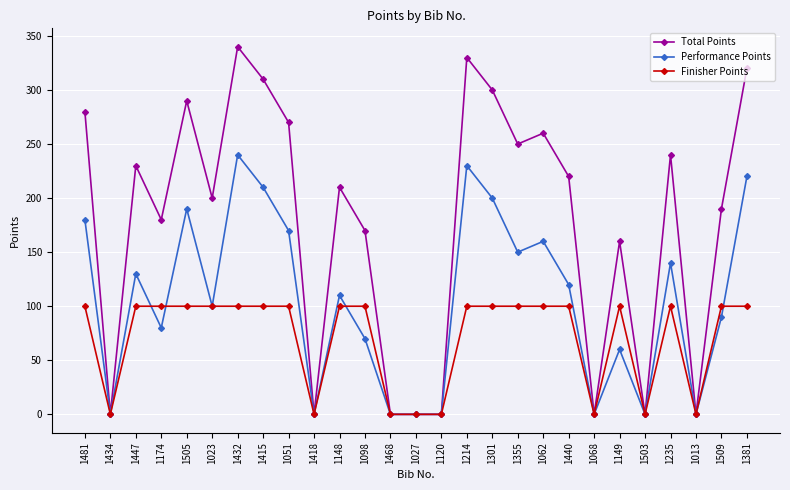

List the series in order of their overall mean, highest first.

Total Points, Performance Points, Finisher Points